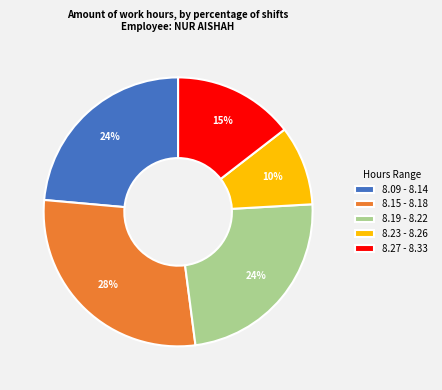

Which has a higher value, 8.09 - 8.14 or 8.27 - 8.33?

8.09 - 8.14